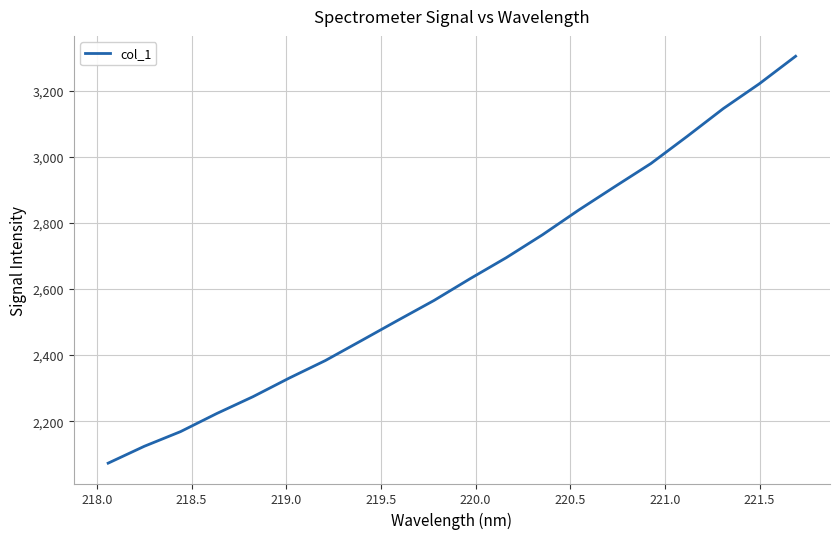

What is the difference between the maximum and minimum values?

1230.2